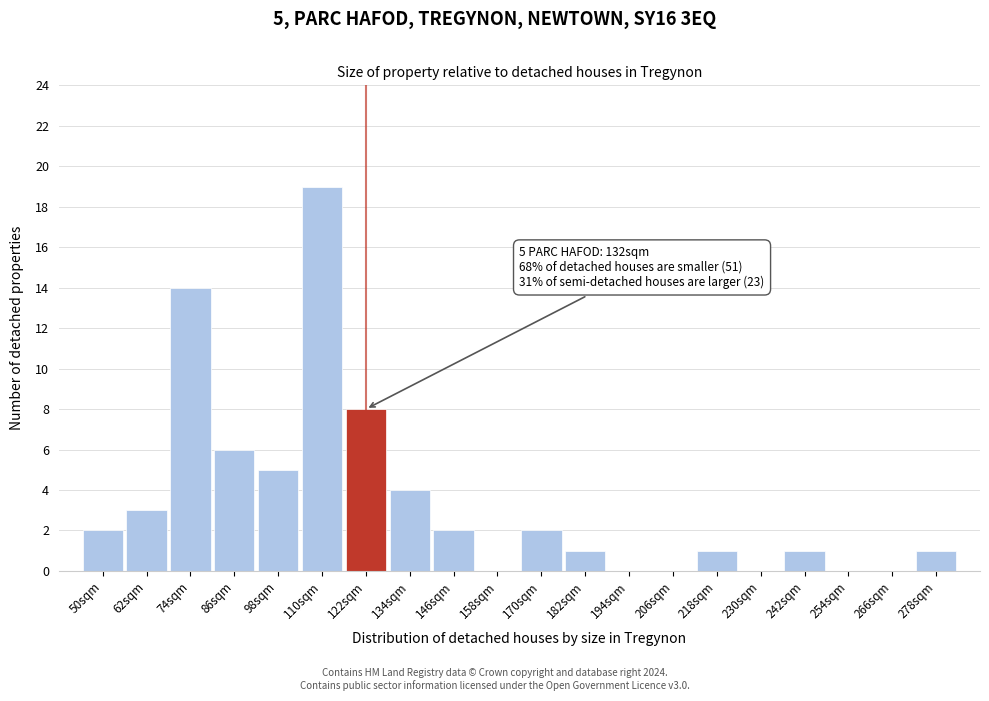

Reading left to right, list all the values displayed in this chart.

50sqm=2	62sqm=3	74sqm=14	86sqm=6	98sqm=5	110sqm=19	122sqm=8	134sqm=4	146sqm=2	158sqm=0	170sqm=2	182sqm=1	194sqm=0	206sqm=0	218sqm=1	230sqm=0	242sqm=1	254sqm=0	266sqm=0	278sqm=1